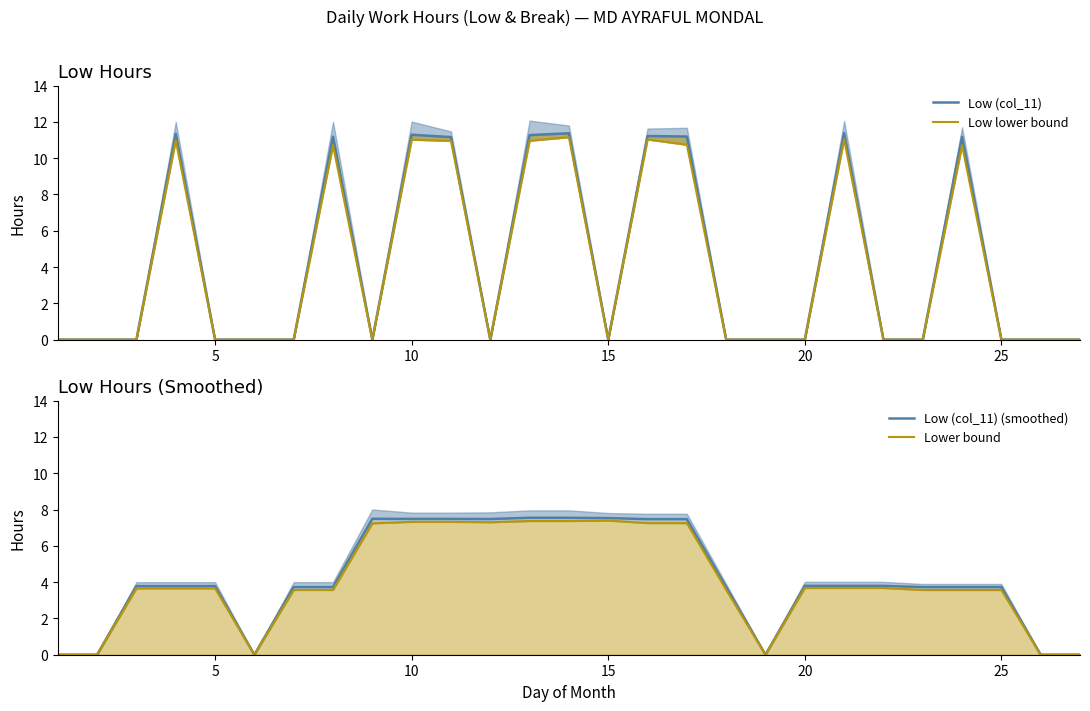

Count the number of categories in the chart.

27